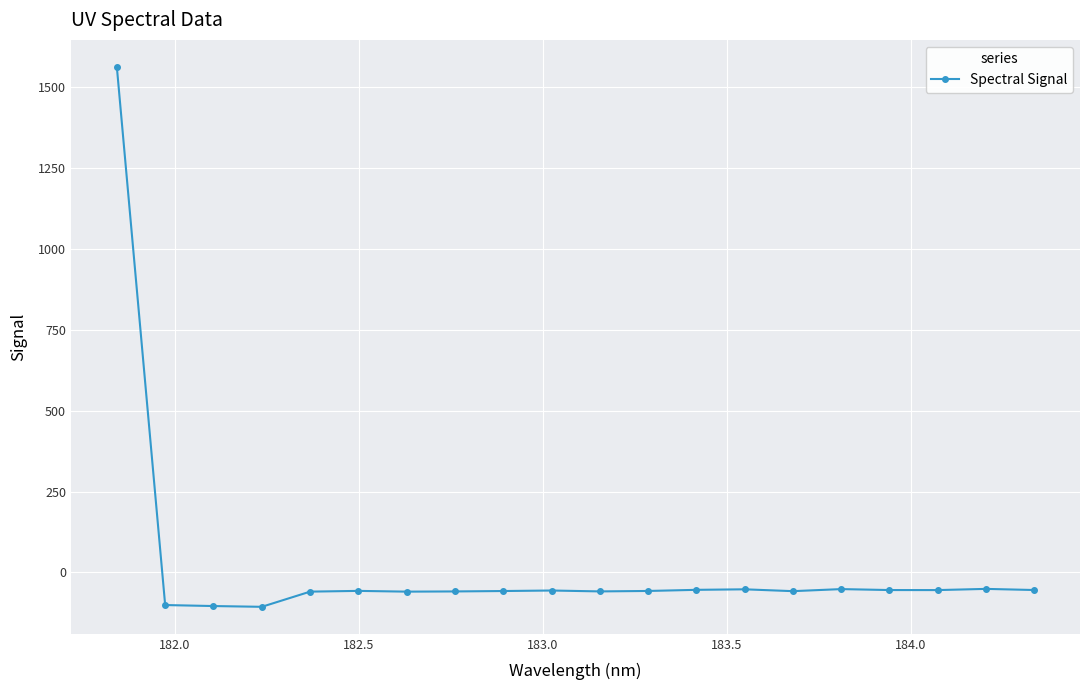

What is the greatest value displayed?

1563.6